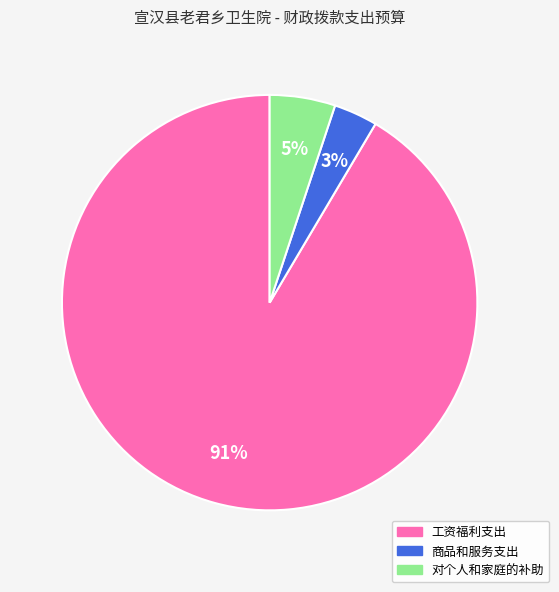

Rank the categories by value from highest to lowest.

工资福利支出, 对个人和家庭的补助, 商品和服务支出